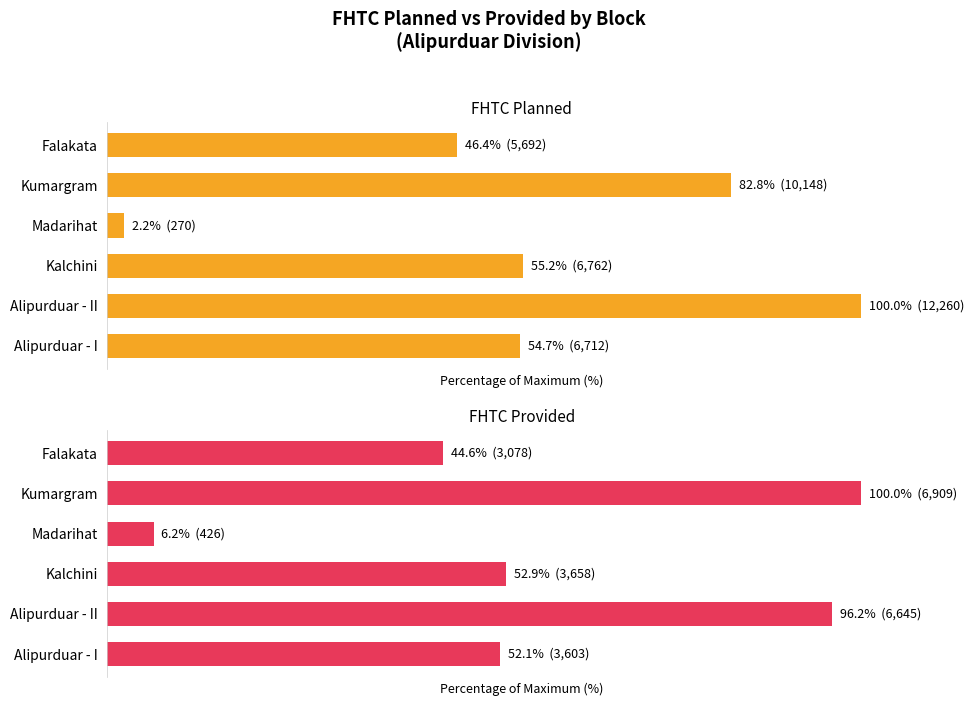

What is the difference between the highest and lowest values at Madarihat?

4.0